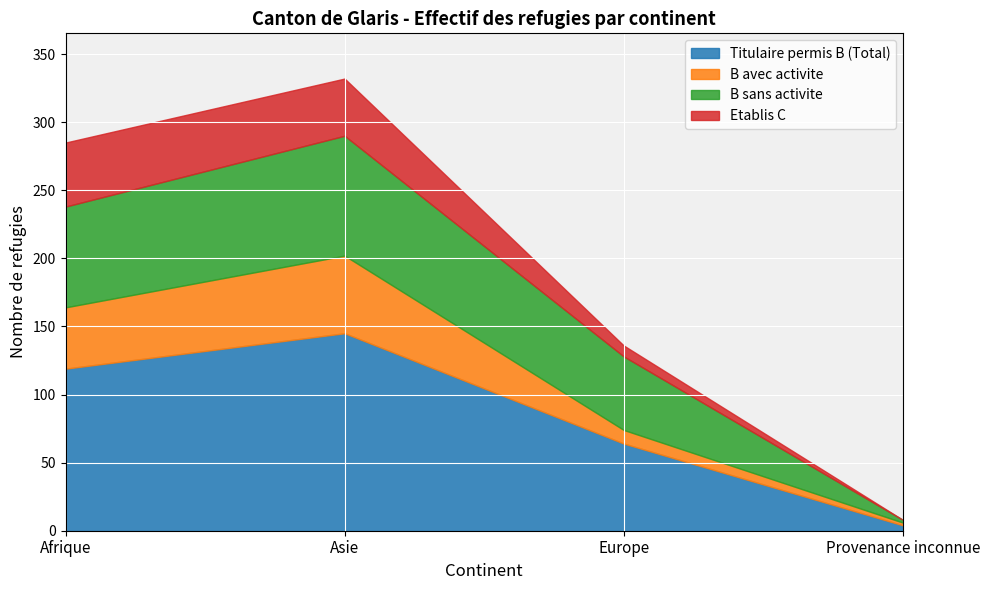

True or false: B avec activite and Titulaire permis B (Total) intersect in this chart.

False